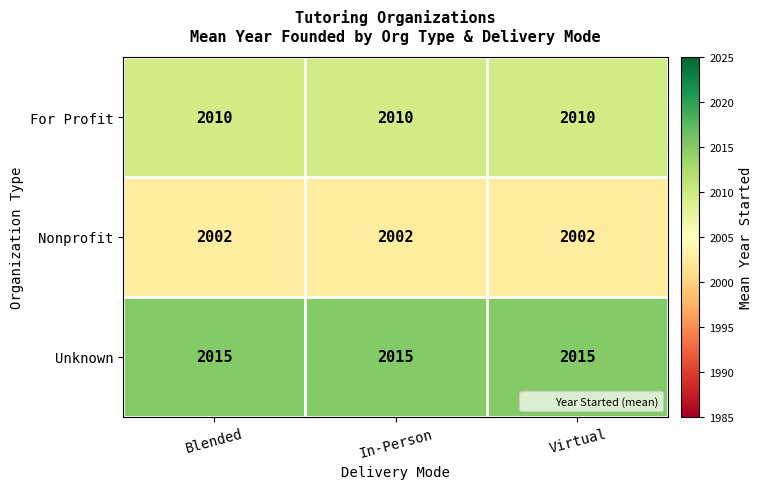

At how many categories does at least one series exceed 2005?

3